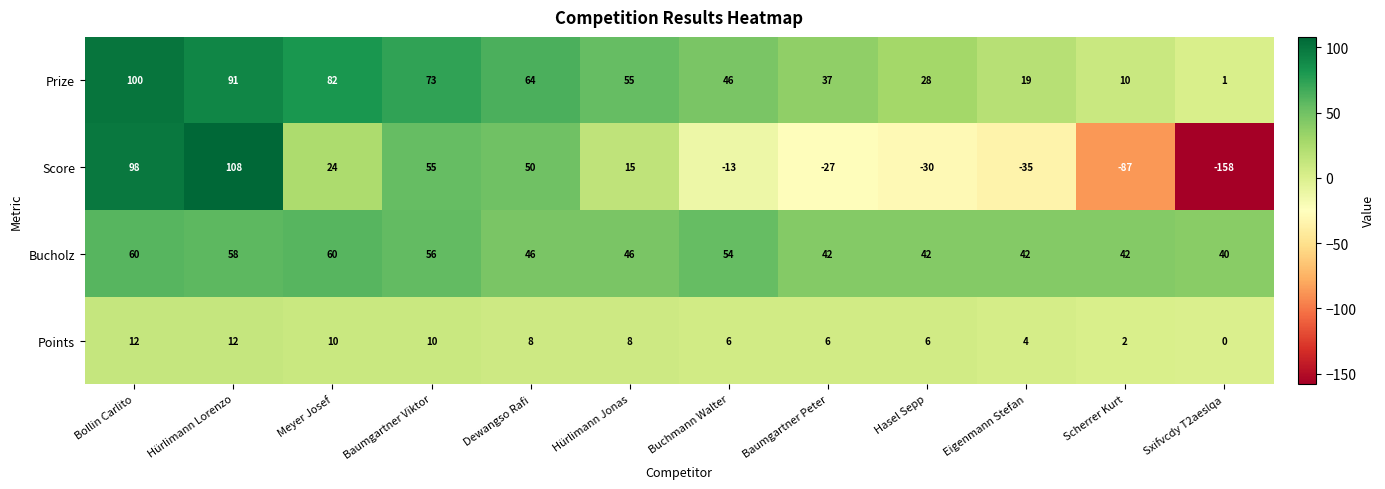

The Score series shows -35 at Eigenmann Stefan. True or false?

True